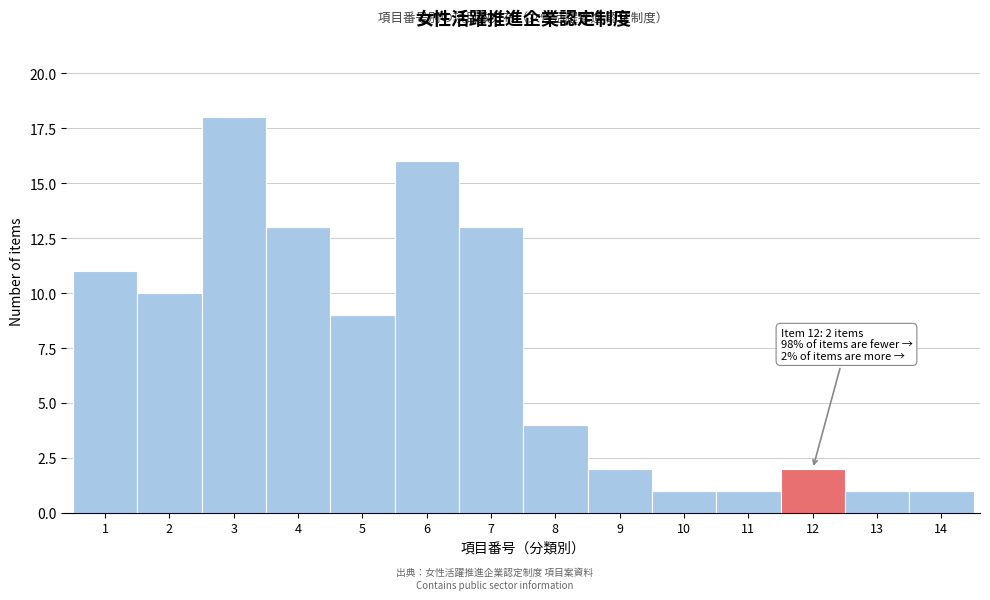

Reading left to right, what are all the values shown in this chart?

11	10	18	13	9	16	13	4	2	1	1	2	1	1